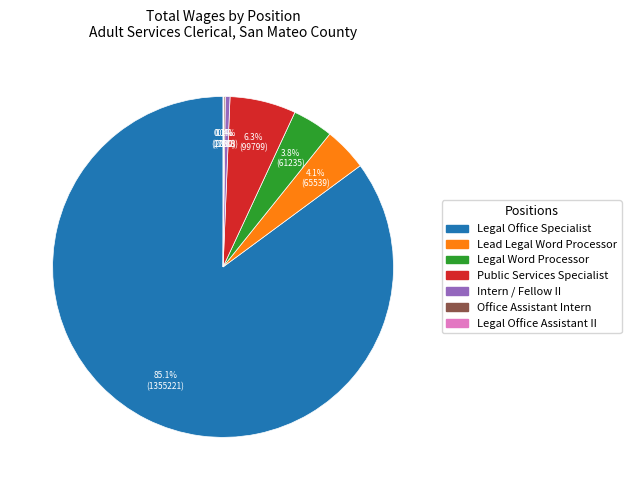

To the nearest percent, what percentage of the pie is Legal Word Processor?

4%